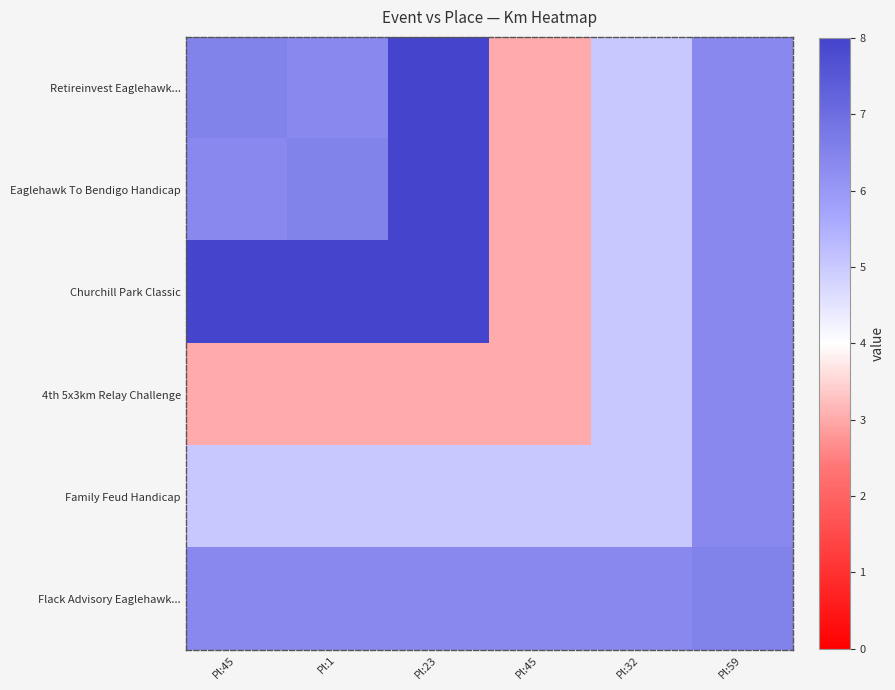

Reading right to left, what are all the values shown in this chart?

Retireinvest Eaglehawk...: Pl:59=6.4	Pl:32=5.0	Pl:45=3.0	Pl:23=8.0	Pl:1=6.4	Pl:45=6.5
Eaglehawk To Bendigo Handicap: Pl:59=6.4	Pl:32=5.0	Pl:45=3.0	Pl:23=8.0	Pl:1=6.5	Pl:45=6.4
Churchill Park Classic: Pl:59=6.4	Pl:32=5.0	Pl:45=3.0	Pl:23=8.0	Pl:1=8.0	Pl:45=8.0
4th 5x3km Relay Challenge: Pl:59=6.4	Pl:32=5.0	Pl:45=3.0	Pl:23=3.0	Pl:1=3.0	Pl:45=3.0
Family Feud Handicap: Pl:59=6.4	Pl:32=5.0	Pl:45=5.0	Pl:23=5.0	Pl:1=5.0	Pl:45=5.0
Flack Advisory Eaglehawk...: Pl:59=6.5	Pl:32=6.4	Pl:45=6.4	Pl:23=6.4	Pl:1=6.4	Pl:45=6.4